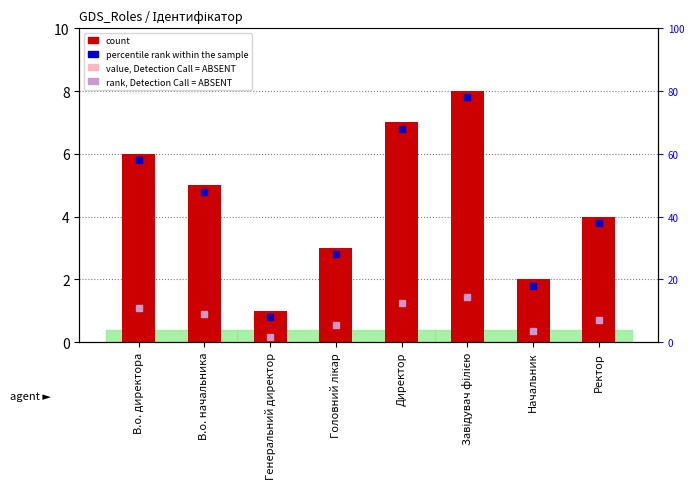

The value, Detection Call = ABSENT series shows 0.4 at Директор. True or false?

False